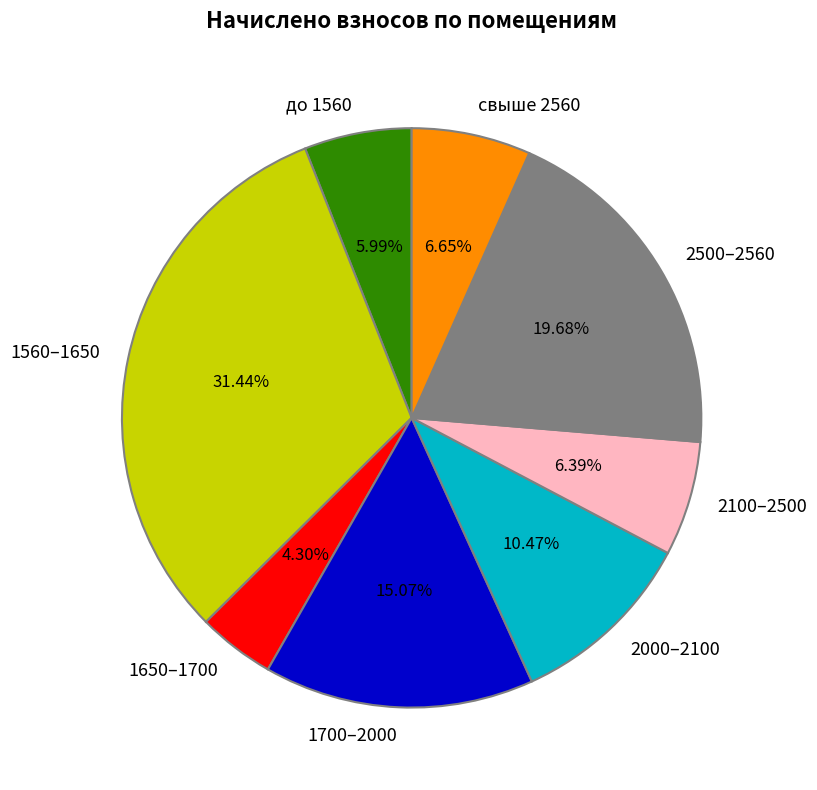

What is the smallest slice in the pie chart?

1650–1700